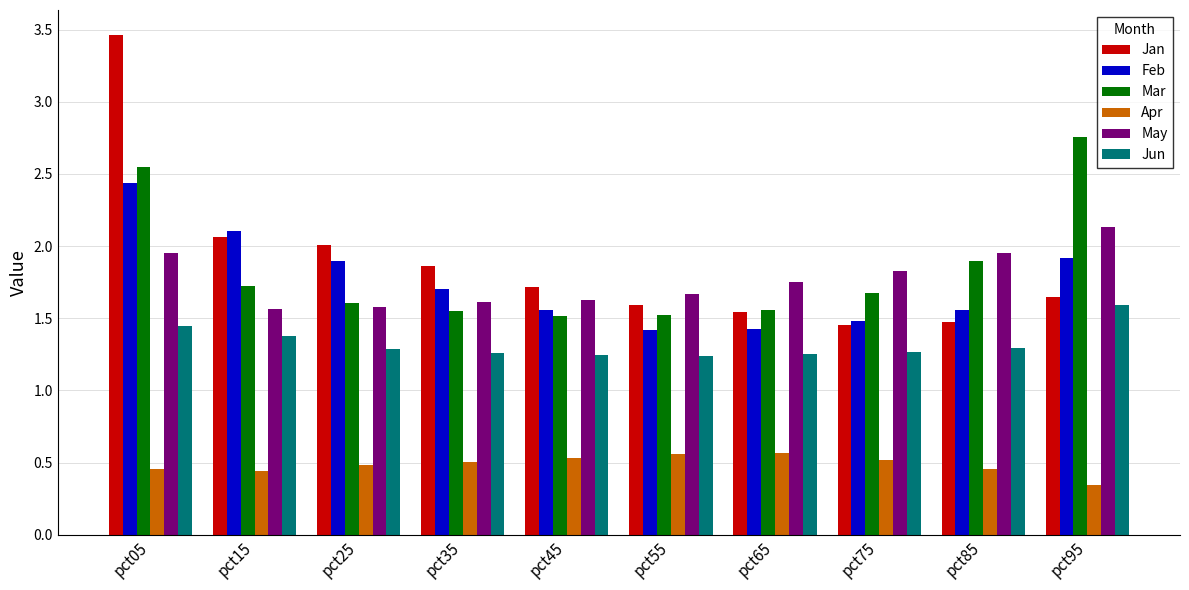

Rank the series by their maximum value, from lowest to highest.

Apr, Jun, May, Feb, Mar, Jan